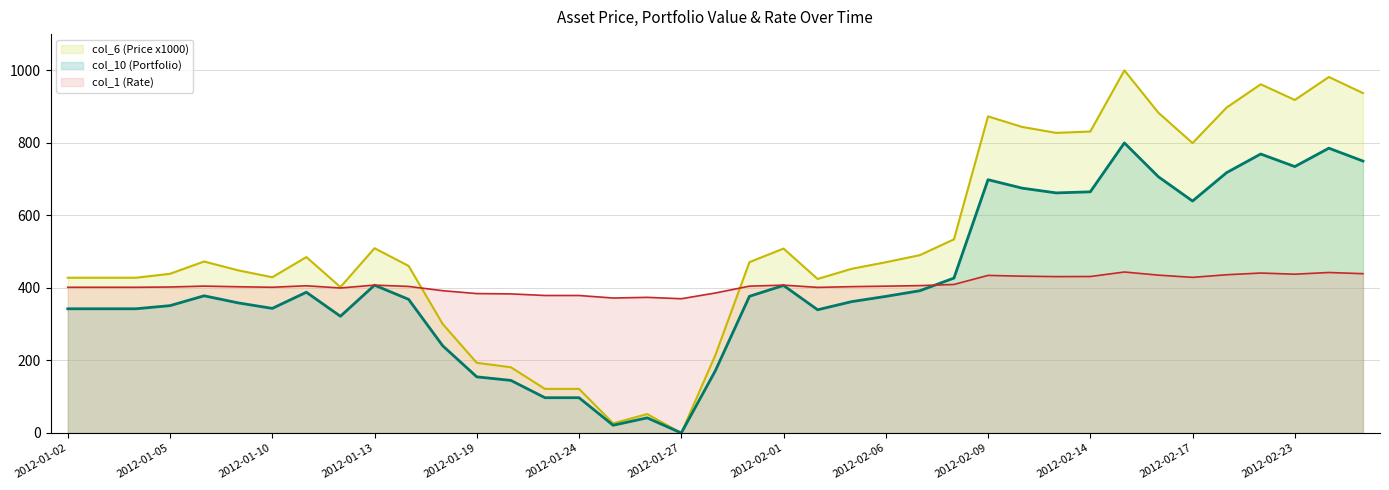

The value of col_10 (Portfolio) at 2012-01-09 is 173.7. True or false?

False